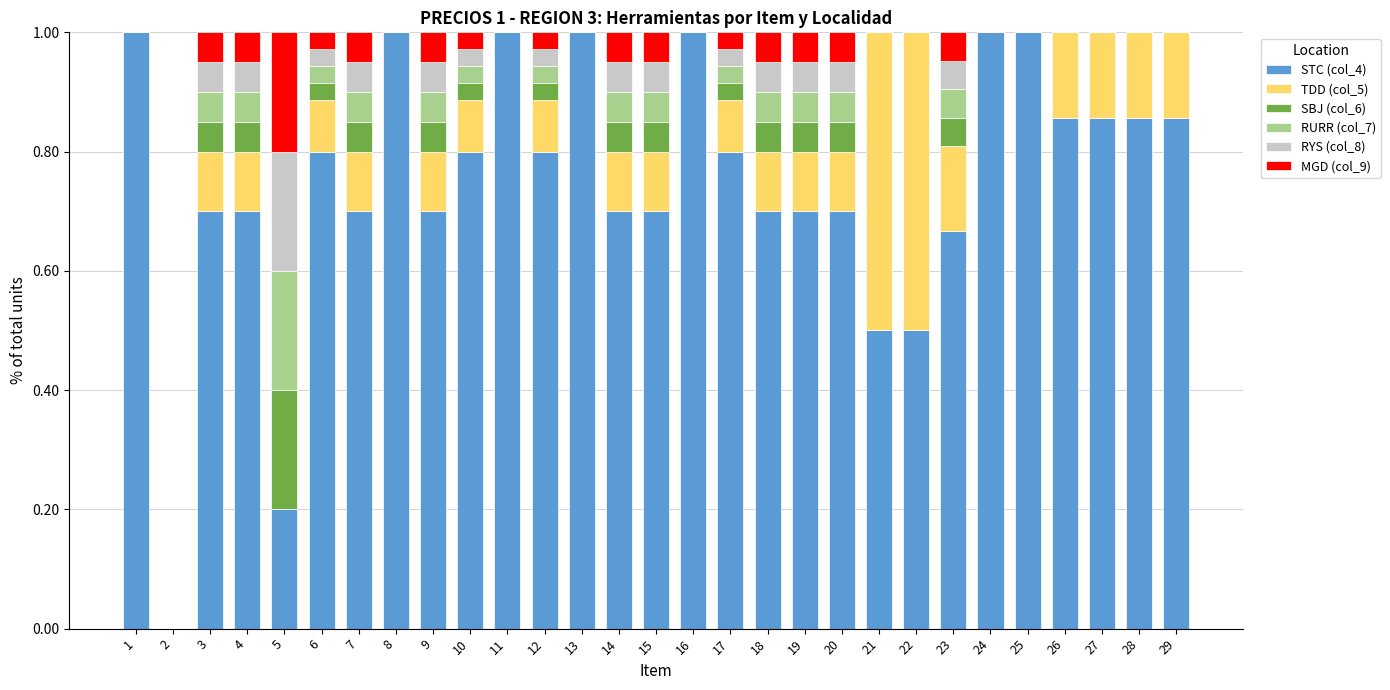

The STC (col_4) series shows 1.0 at 16. True or false?

True